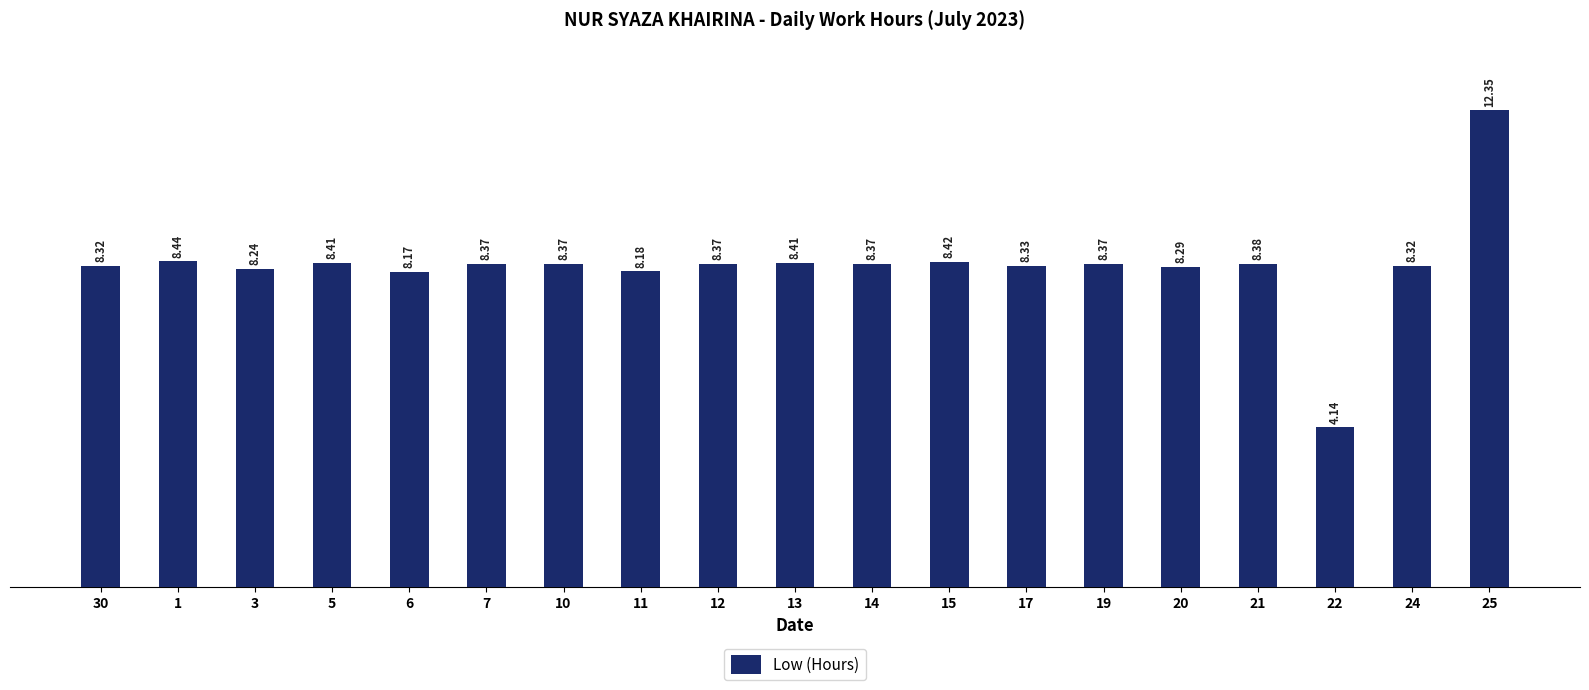

What is the difference between the second highest and second lowest values?

0.3